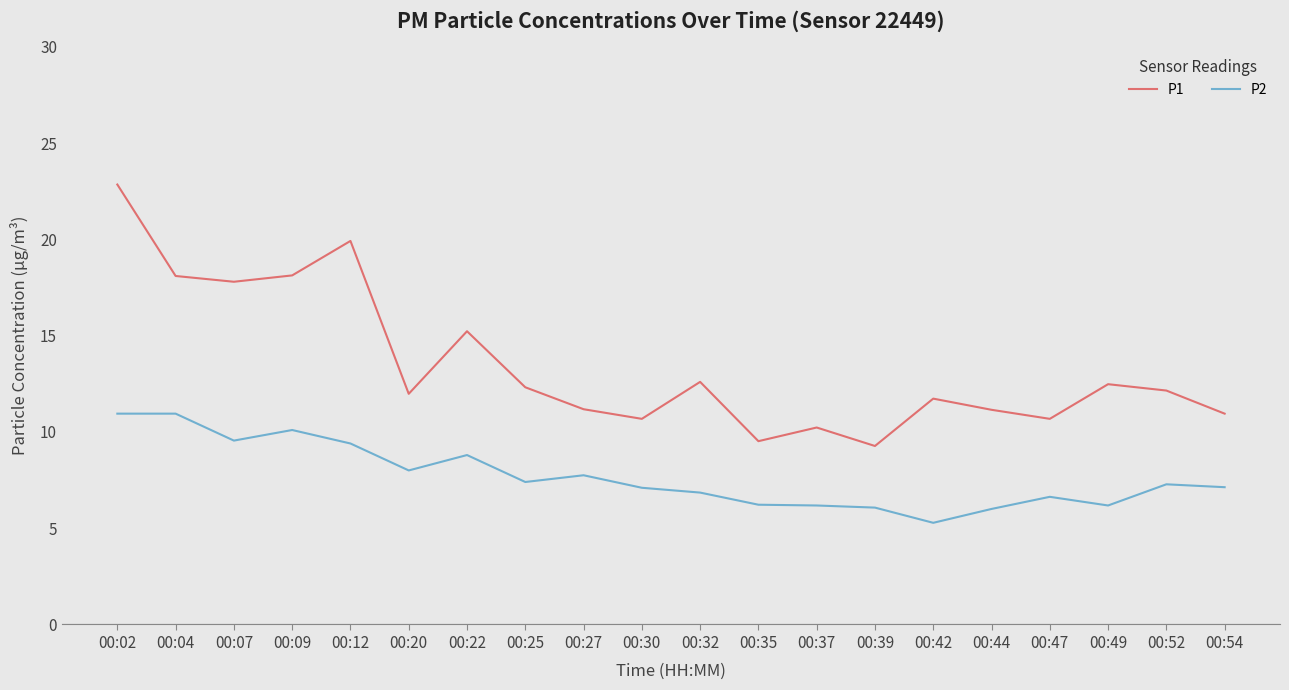

True or false: P2 has a value of 5.3 at 00:42.

True